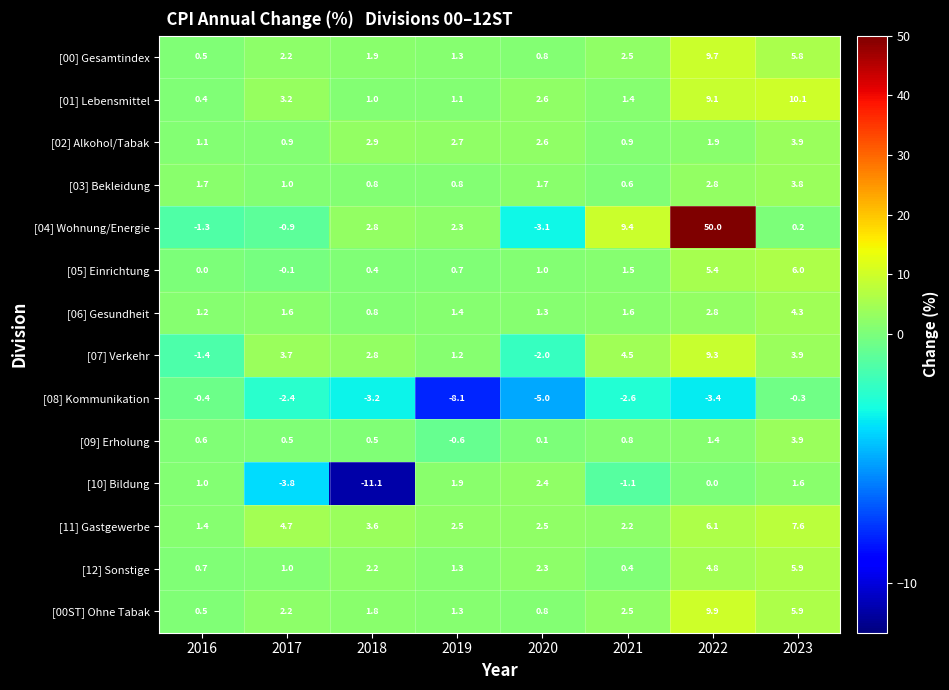

True or false: [01] Lebensmittel has a value of 15.9 at 2023.

False